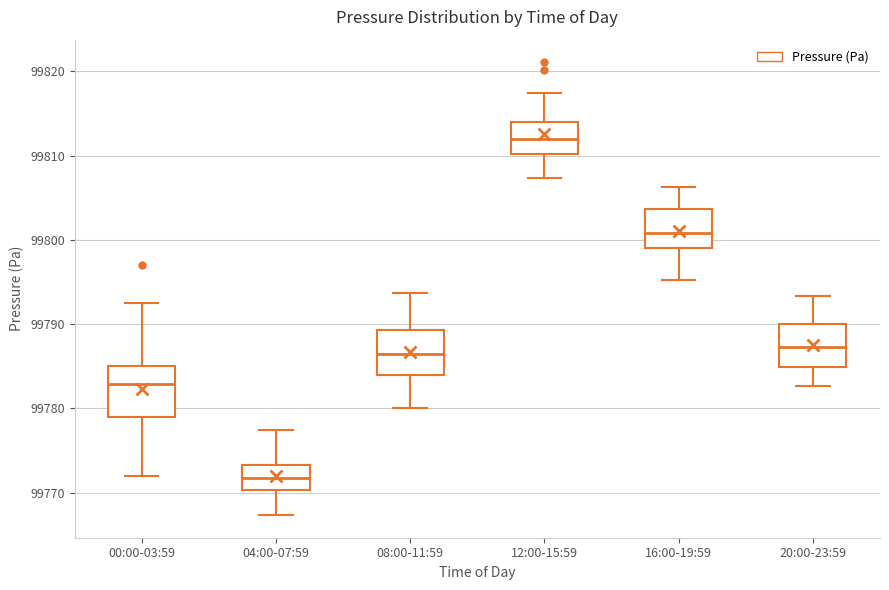

Where does the median line of the box for 00:00-03:59 sit on the y-axis? The values are not printed on the chart, so give them approximately, as read against the axis.

99783